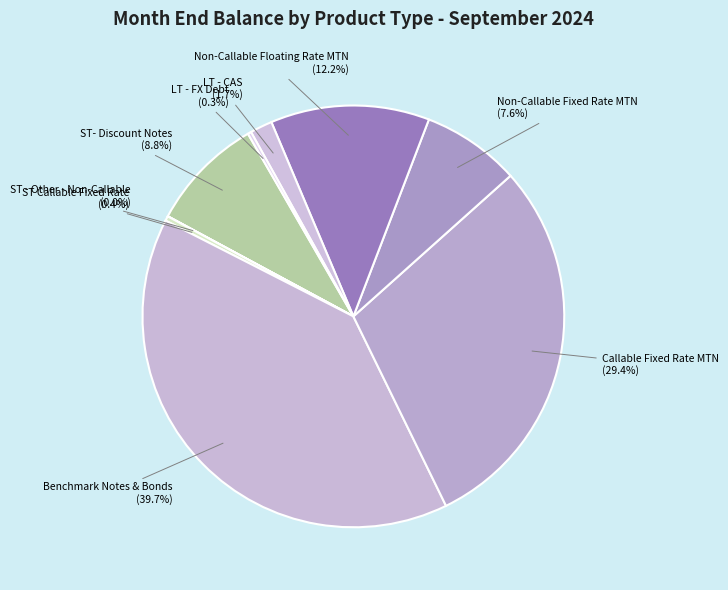

Which category has the biggest portion of the pie?

Benchmark Notes & Bonds